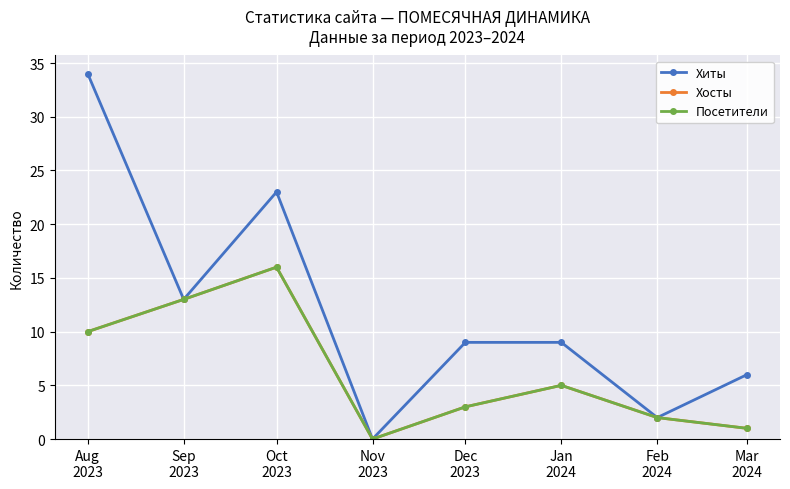

True or false: Посетители and Хосты cross at least once.

False